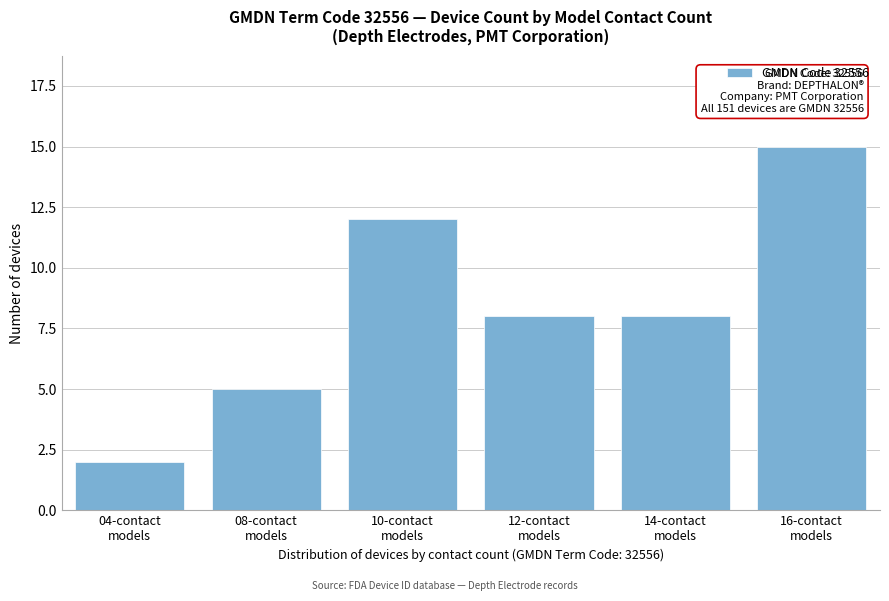

Reading left to right, list all the values displayed in this chart.

2	5	12	8	8	15